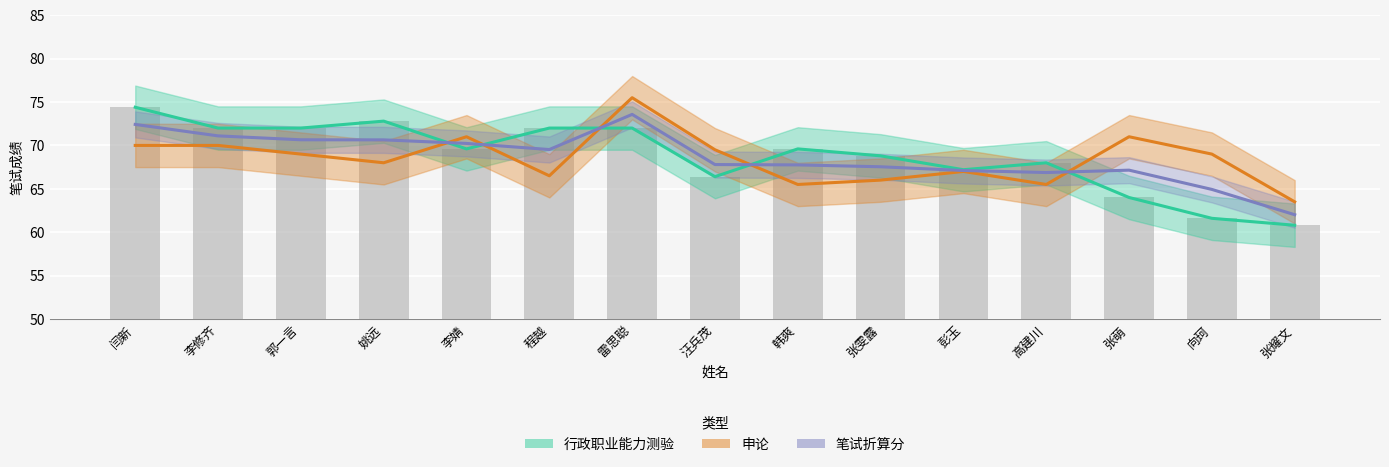

Read the 笔试折算分 value at 张雯露.

67.5